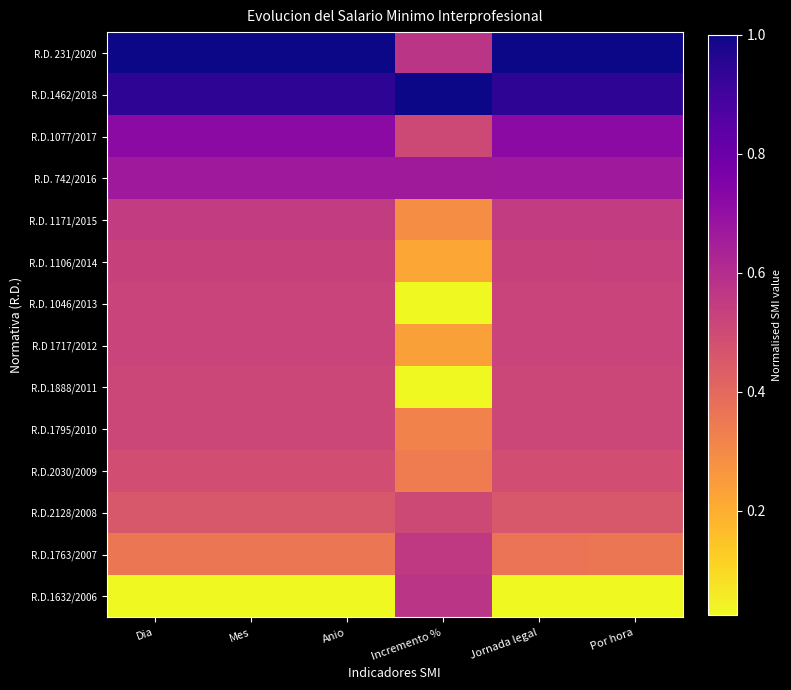

Which category has the highest value across all series?

Incremento %